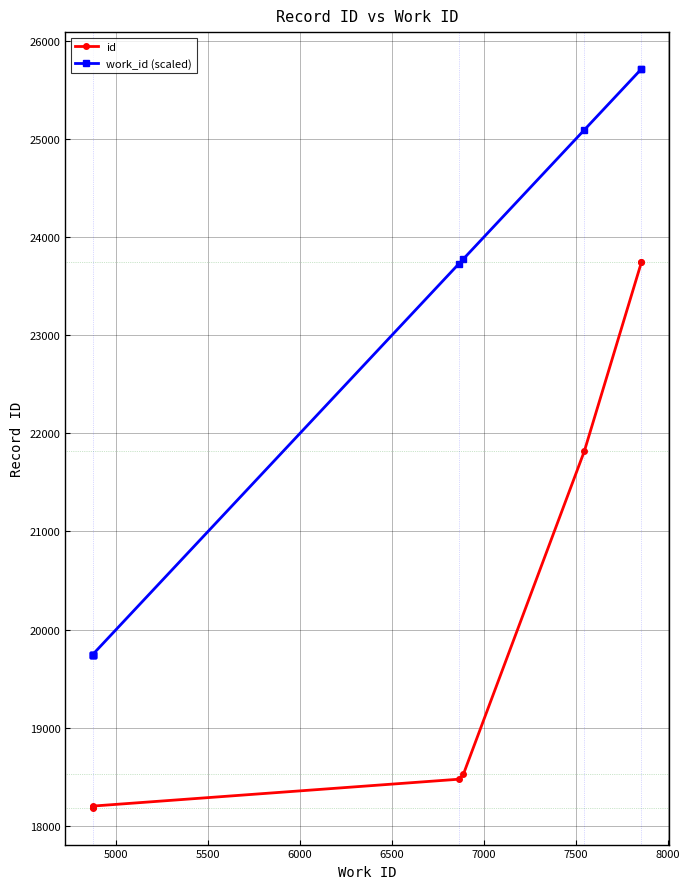

What is the greatest value displayed?

25714